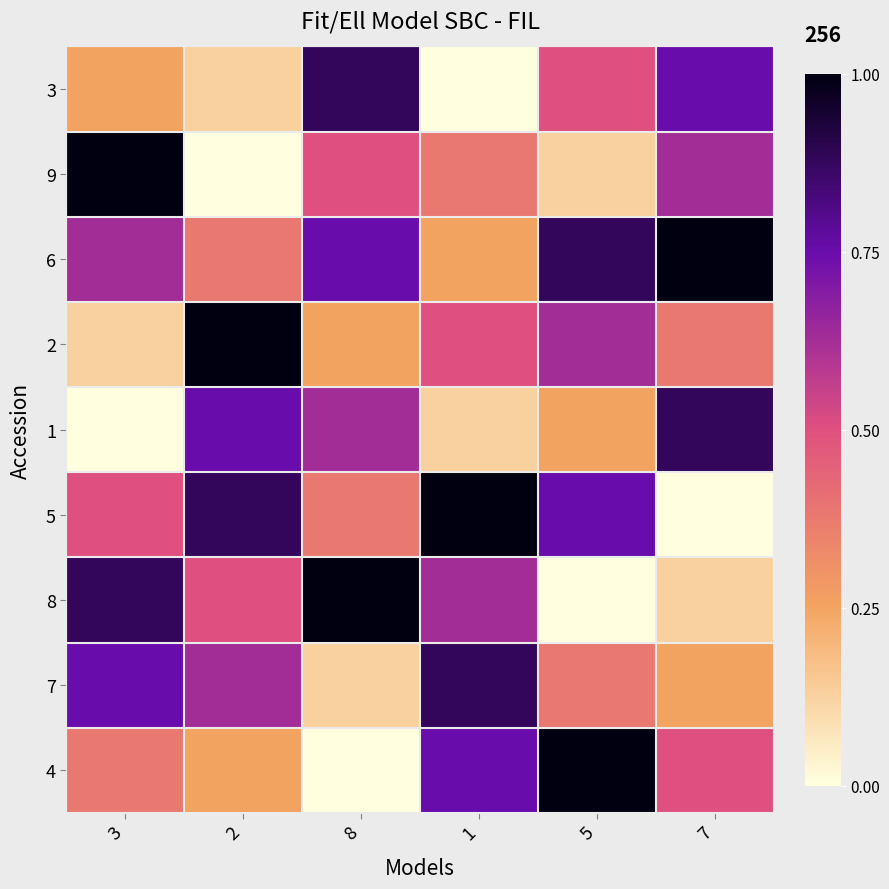

Reading right to left, transcribe all the data shown in this chart.

3: 7=0.8	5=0.5	1=0.0	8=0.9	2=0.1	3=0.2
9: 7=0.6	5=0.1	1=0.4	8=0.5	2=0.0	3=1.0
6: 7=1.0	5=0.9	1=0.2	8=0.8	2=0.4	3=0.6
2: 7=0.4	5=0.6	1=0.5	8=0.2	2=1.0	3=0.1
1: 7=0.9	5=0.2	1=0.1	8=0.6	2=0.8	3=0.0
5: 7=0.0	5=0.8	1=1.0	8=0.4	2=0.9	3=0.5
8: 7=0.1	5=0.0	1=0.6	8=1.0	2=0.5	3=0.9
7: 7=0.2	5=0.4	1=0.9	8=0.1	2=0.6	3=0.8
4: 7=0.5	5=1.0	1=0.8	8=0.0	2=0.2	3=0.4